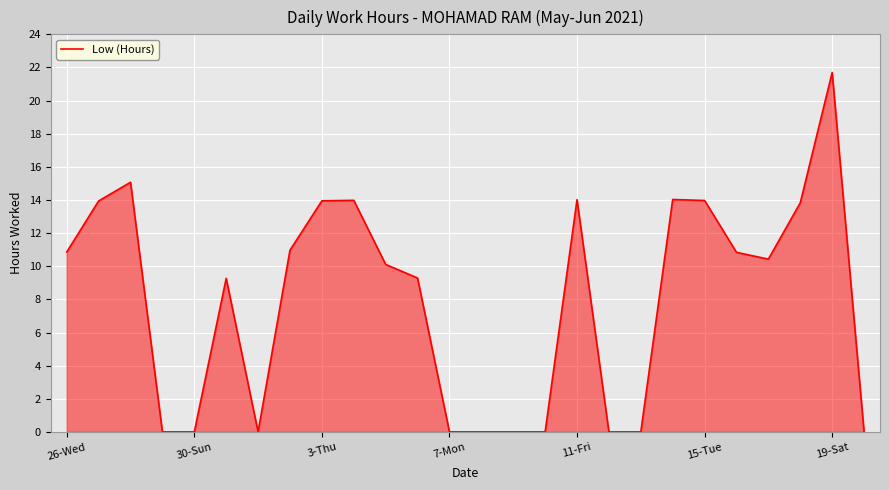

What is the difference between the maximum and minimum values?

21.7